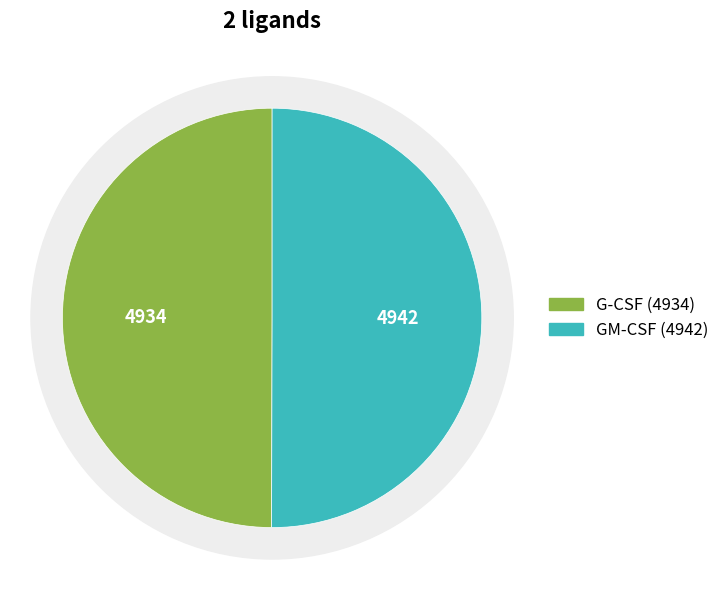

Which has a higher value, GM-CSF or G-CSF?

GM-CSF